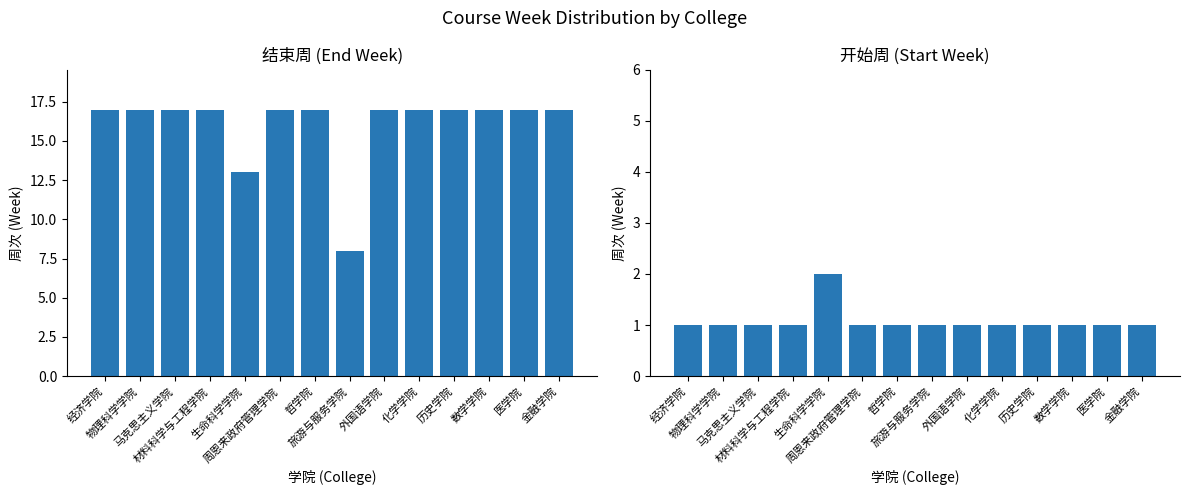

What is the label of the 11th bar from the right?

材料科学与工程学院